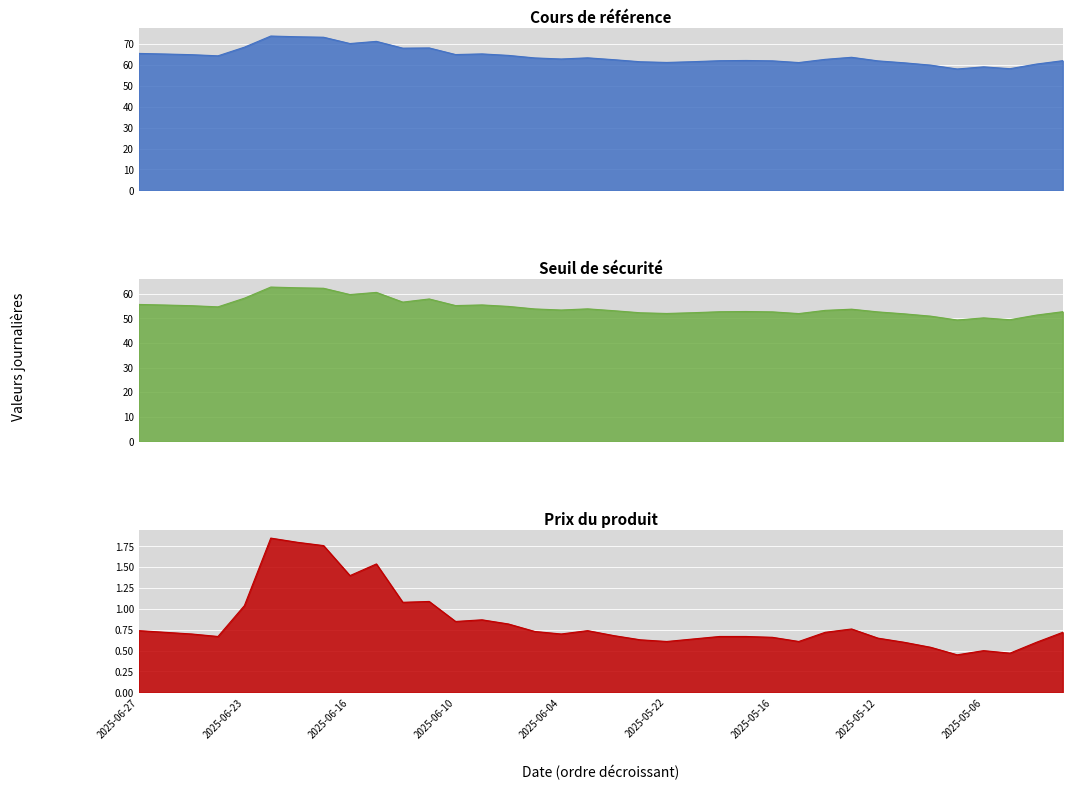

How many interior local valleys does the Prix du produit series have?

9